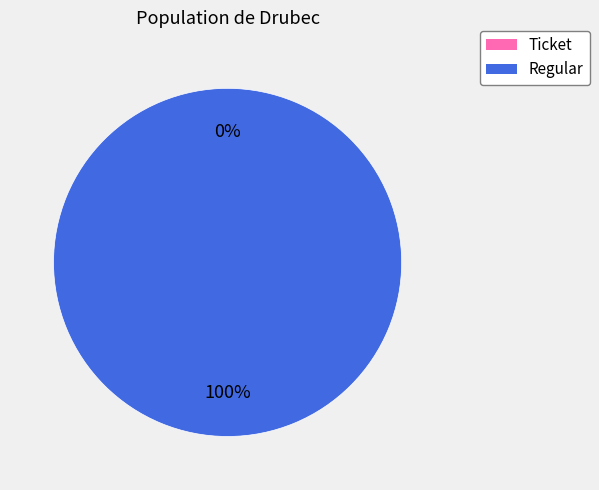

To the nearest percent, what is the difference between the largest and smallest slice percentages?

100%